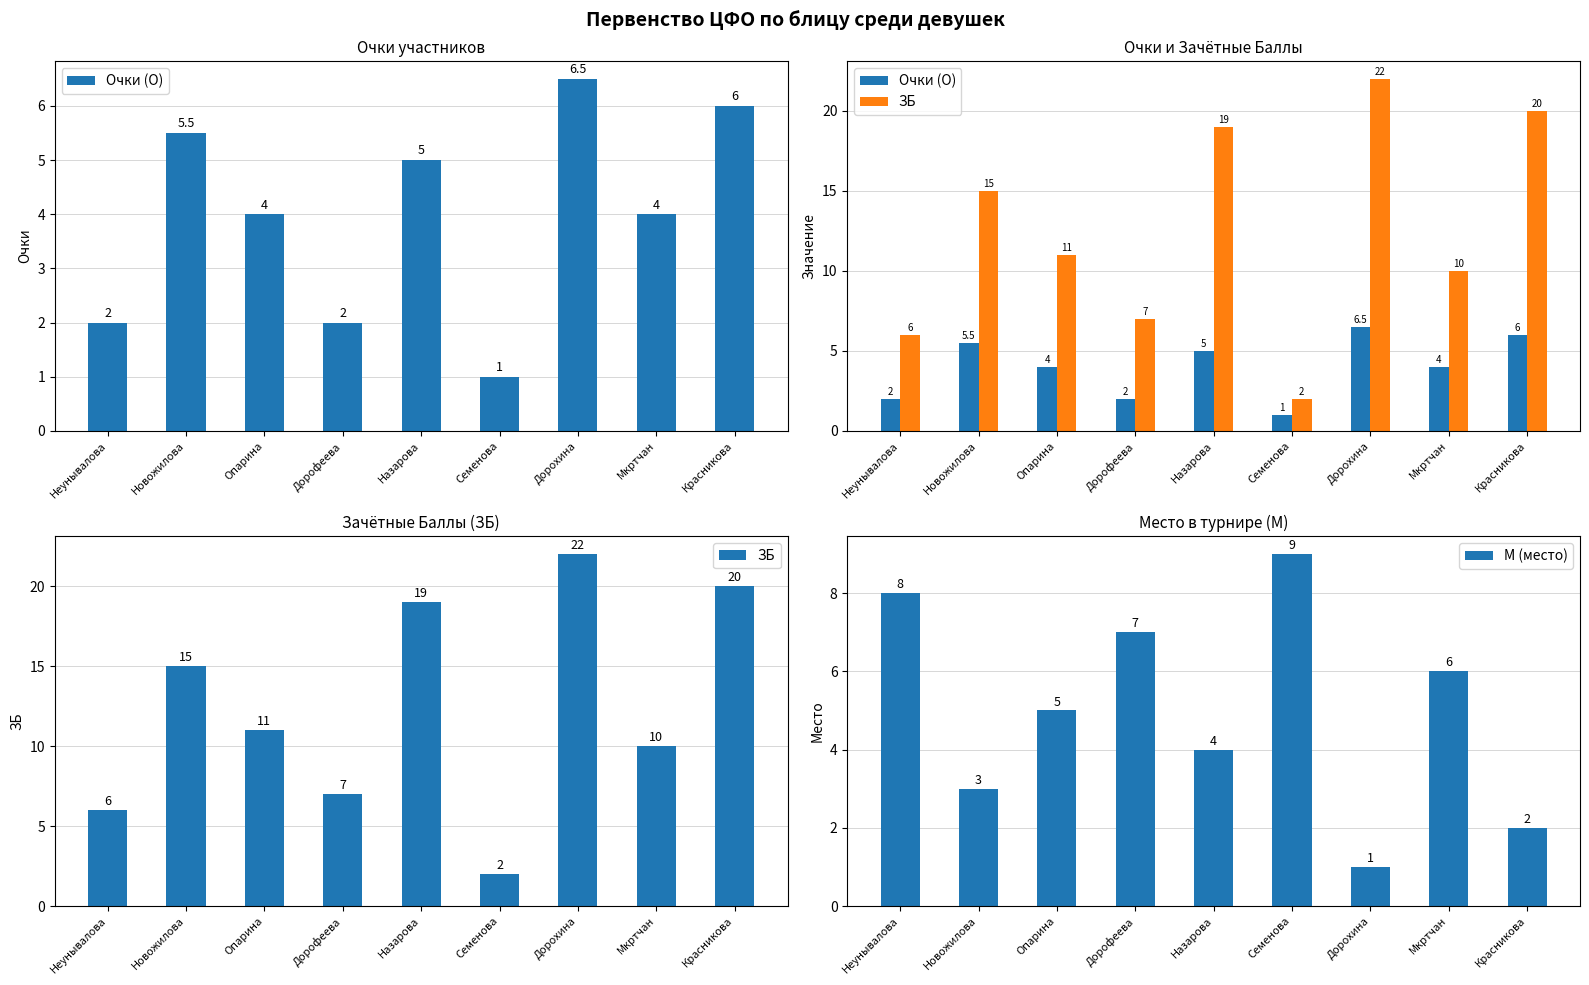

What is the difference between the maximum and minimum values in the Очки (О) series?

5.5